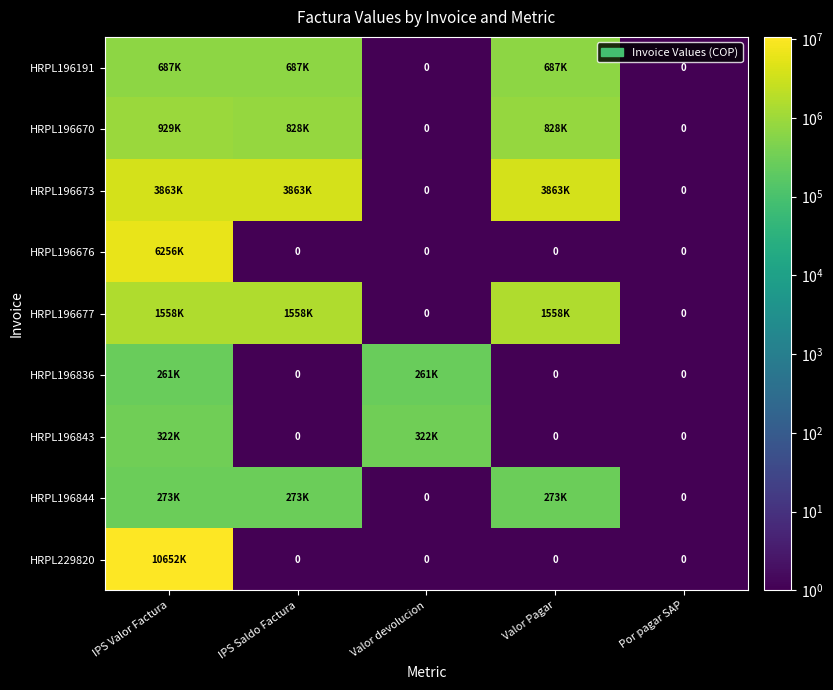

Where is HRPL196836 nearest to the value 130867?

IPS Saldo Factura